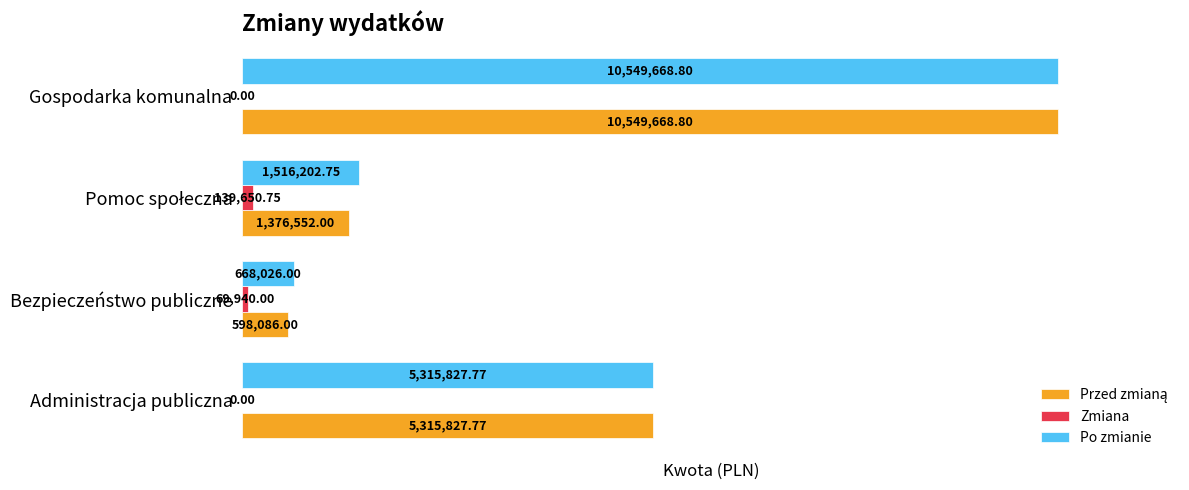

At which category does the chart reach its peak across all series?

Gospodarka komunalna